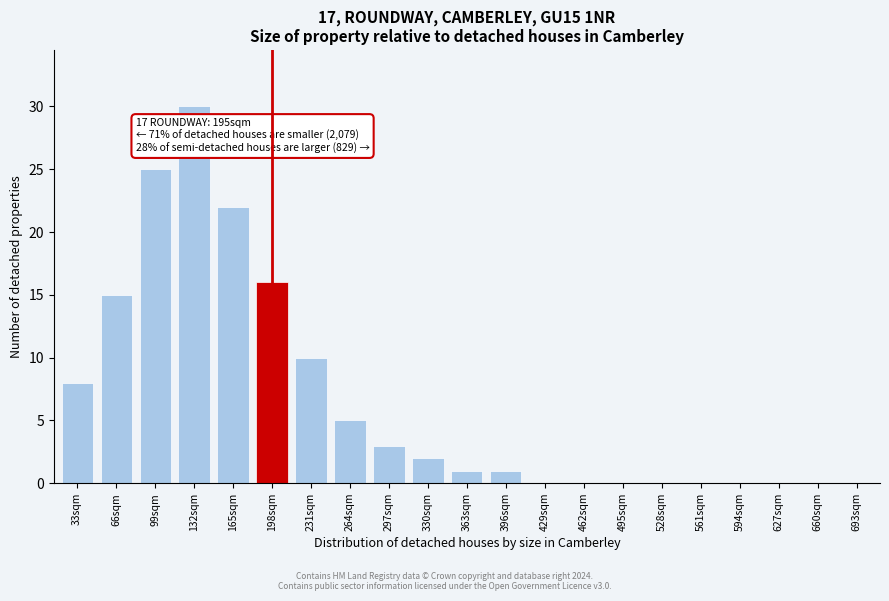

Reading right to left, list all the values displayed in this chart.

693sqm=0	660sqm=0	627sqm=0	594sqm=0	561sqm=0	528sqm=0	495sqm=0	462sqm=0	429sqm=0	396sqm=1	363sqm=1	330sqm=2	297sqm=3	264sqm=5	231sqm=10	198sqm=16	165sqm=22	132sqm=30	99sqm=25	66sqm=15	33sqm=8